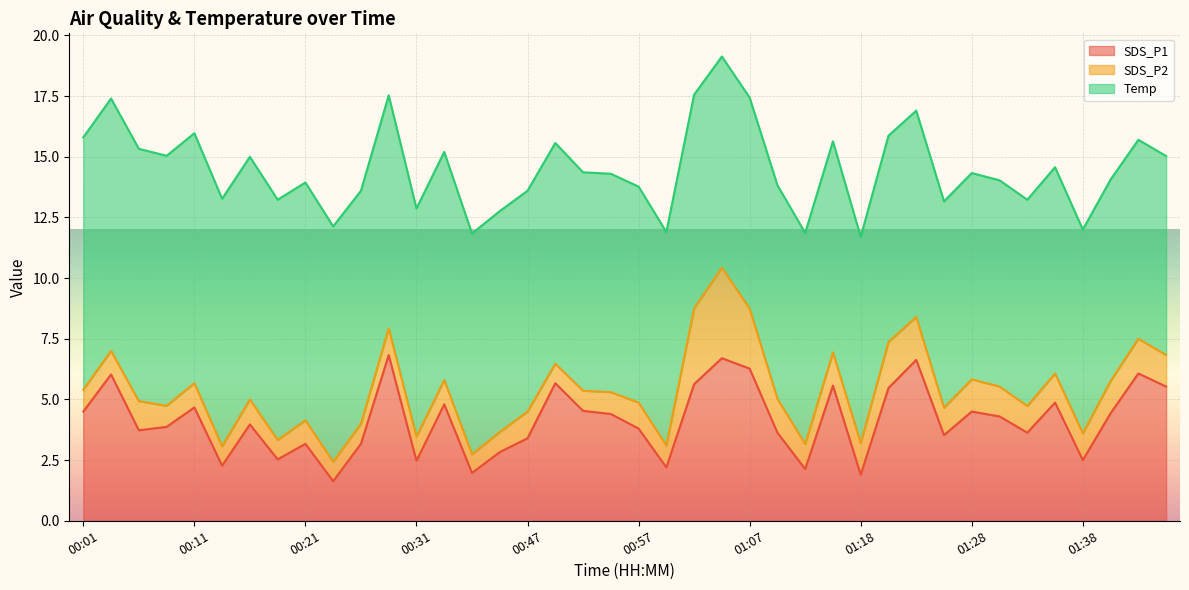

At which label does SDS_P2 reach its peak?

01:05